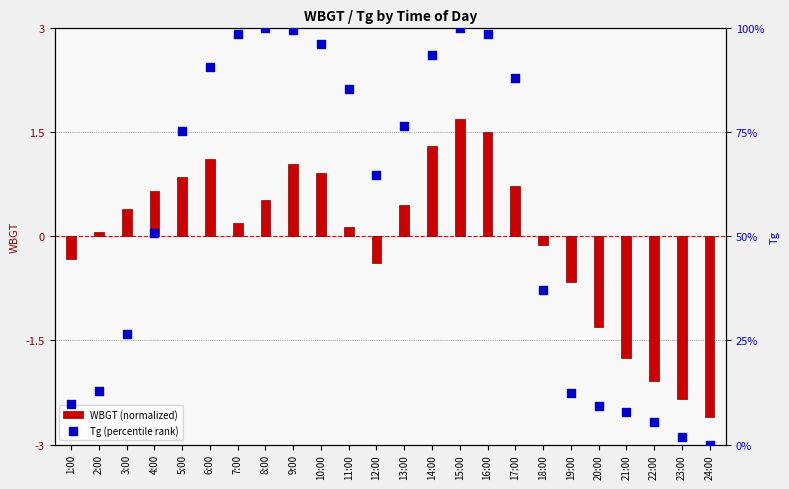

At which category is the sum across all series the highest?

15:00